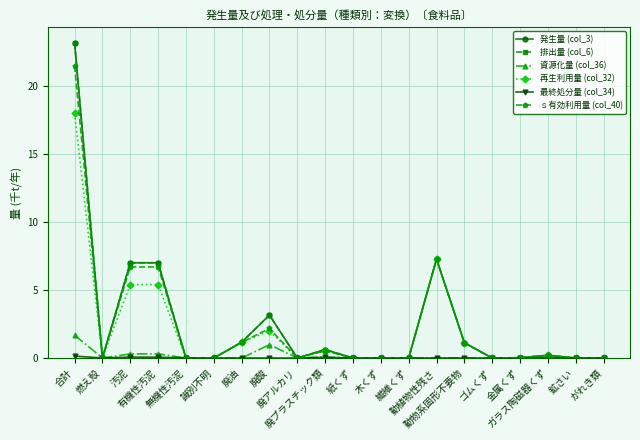

Does the chart have visible grid lines?

Yes